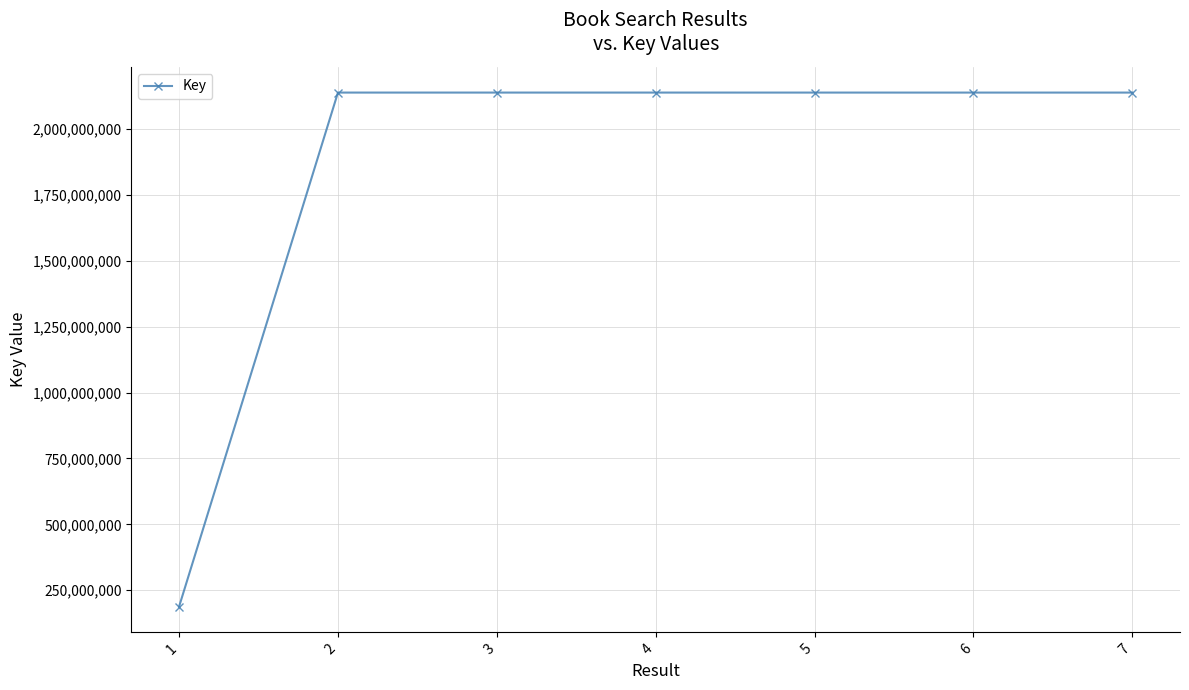

What is the change in value from 1 to 5?

+1949672045